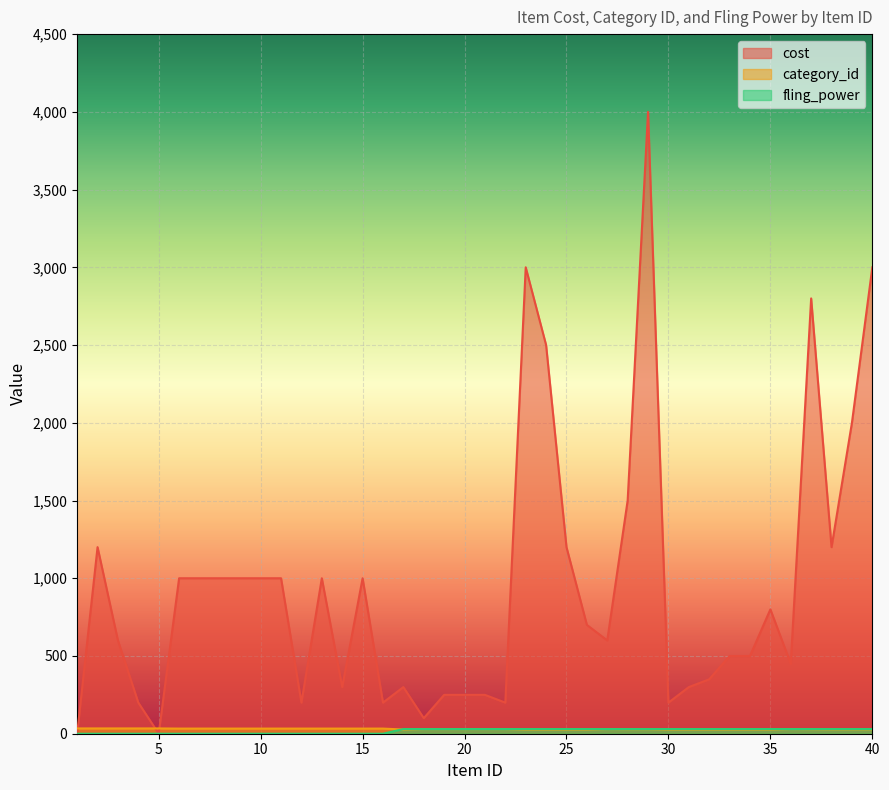

The cost series shows 350 at 32. True or false?

True